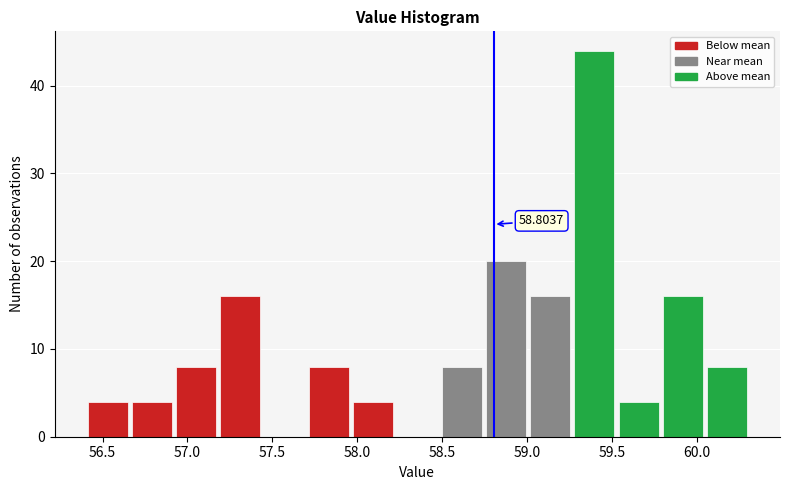

Over which range of the x-axis is the bar tallest?

59.25 to 59.55